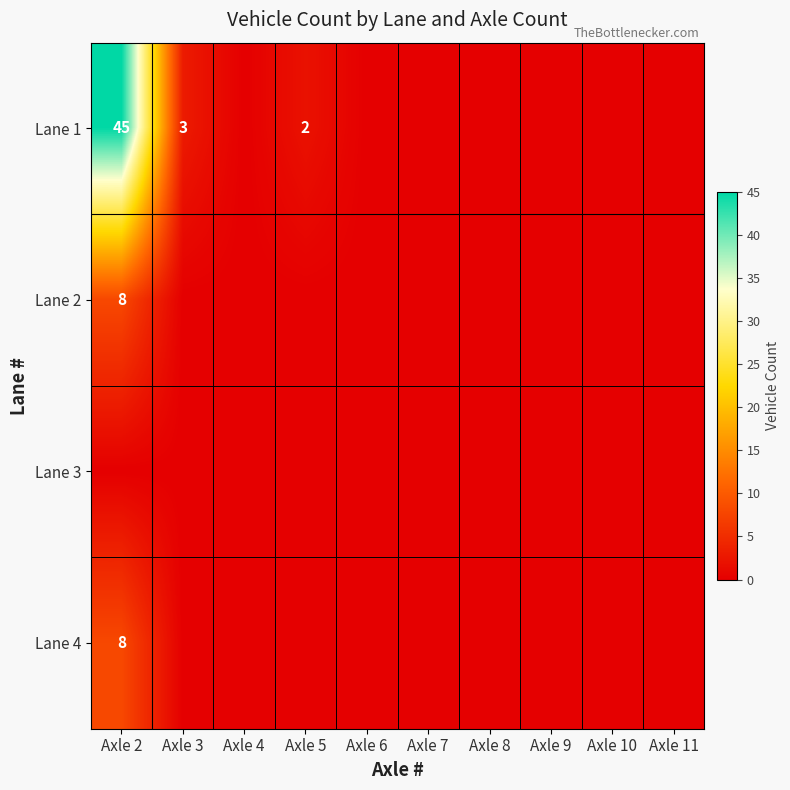

True or false: Lane 4 has a value of 0 at Axle 6.

True